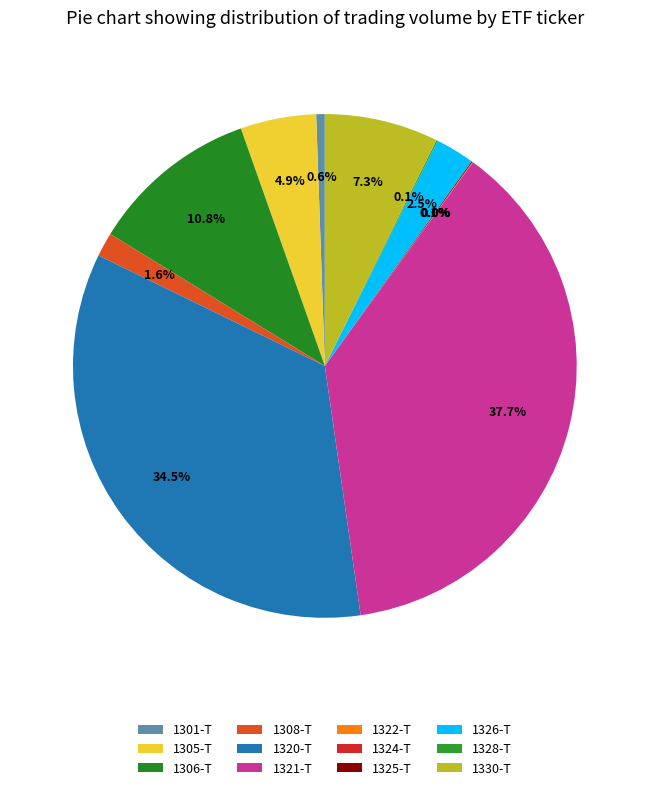

Count the number of slices in the pie.

12